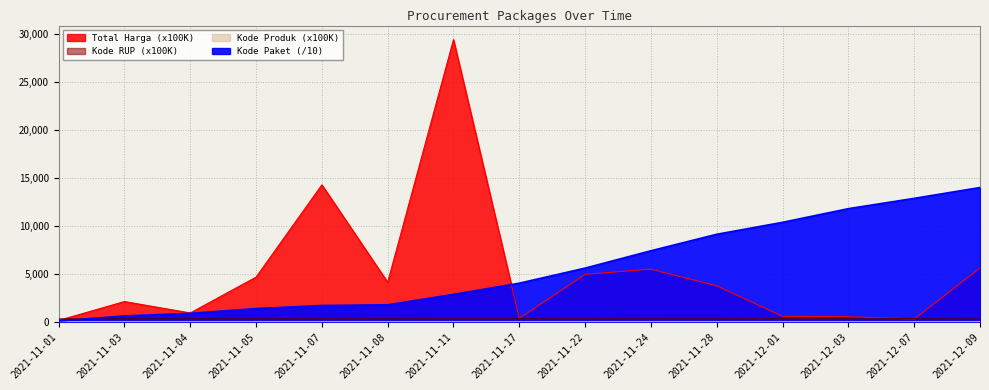

What is the average value of the Kode RUP series?

300.9